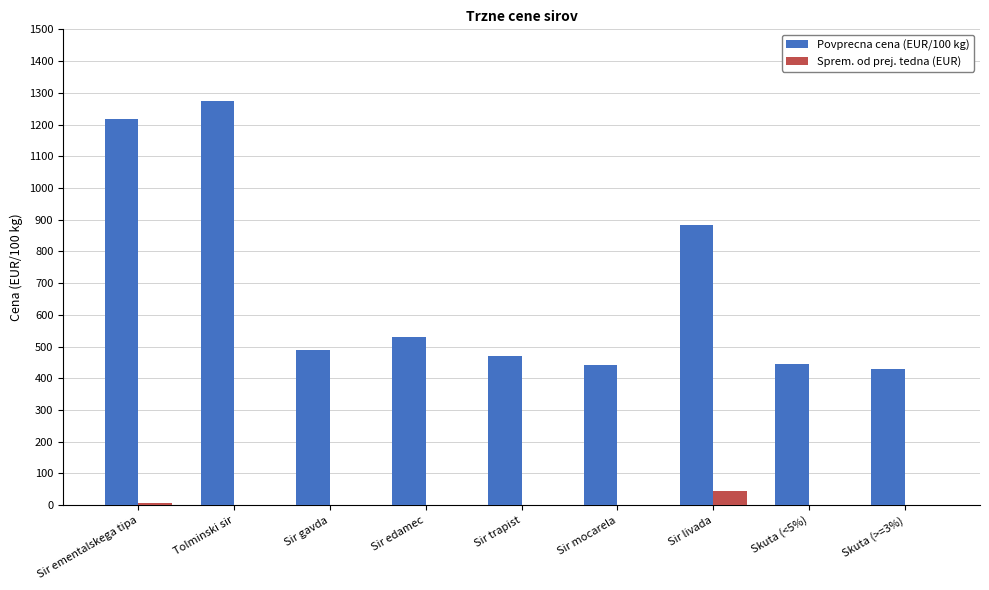

What is the sum of all Povprecna cena (EUR/100 kg) values?

6181.1